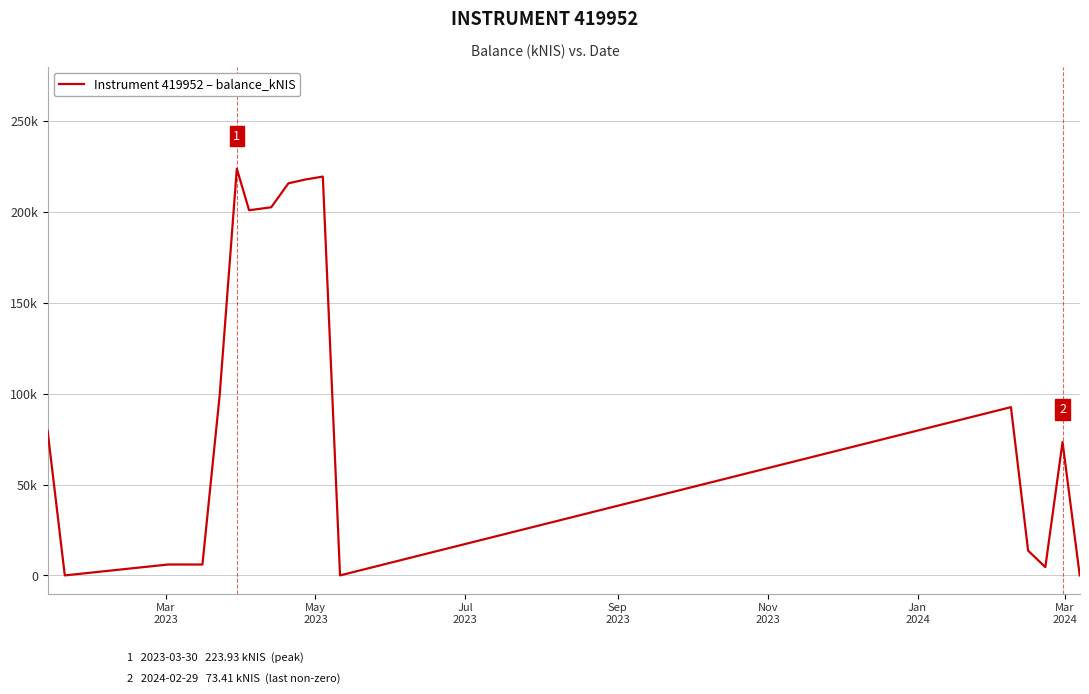

Does the chart display data point markers on the line(s)?

No